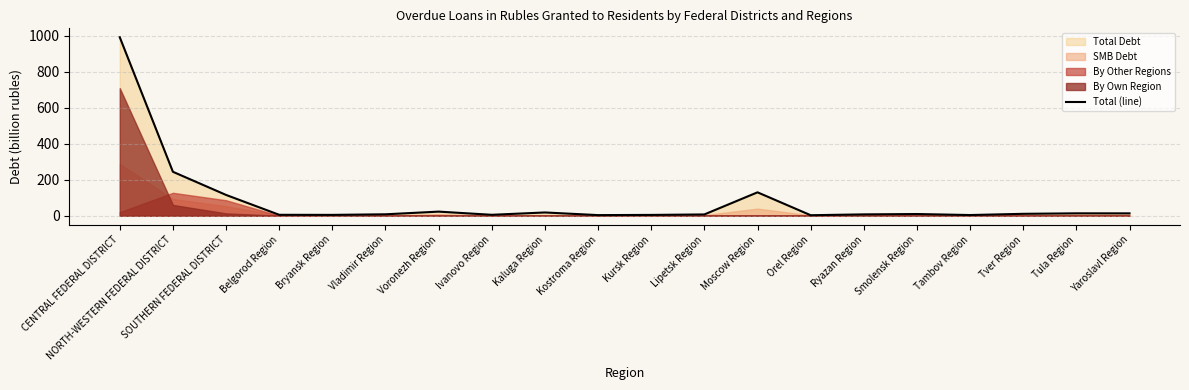

At which label does the data first exceed 9?

CENTRAL FEDERAL DISTRICT